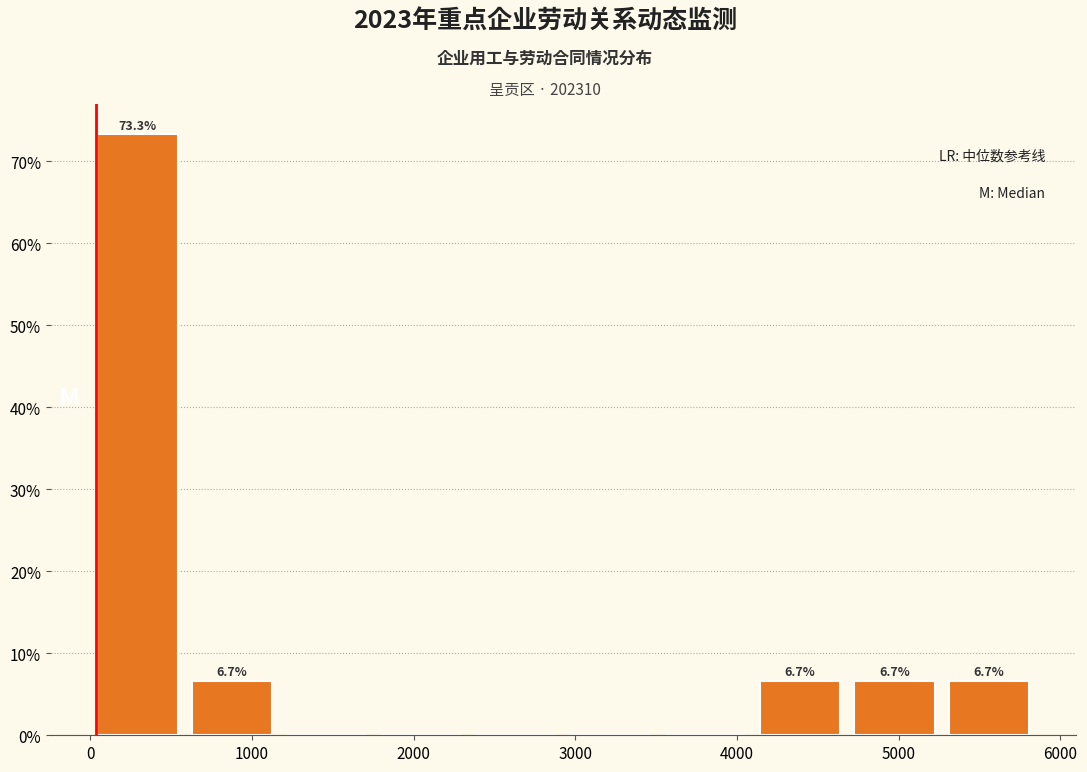

Over which range of the x-axis is the bar tallest?

0 to 600